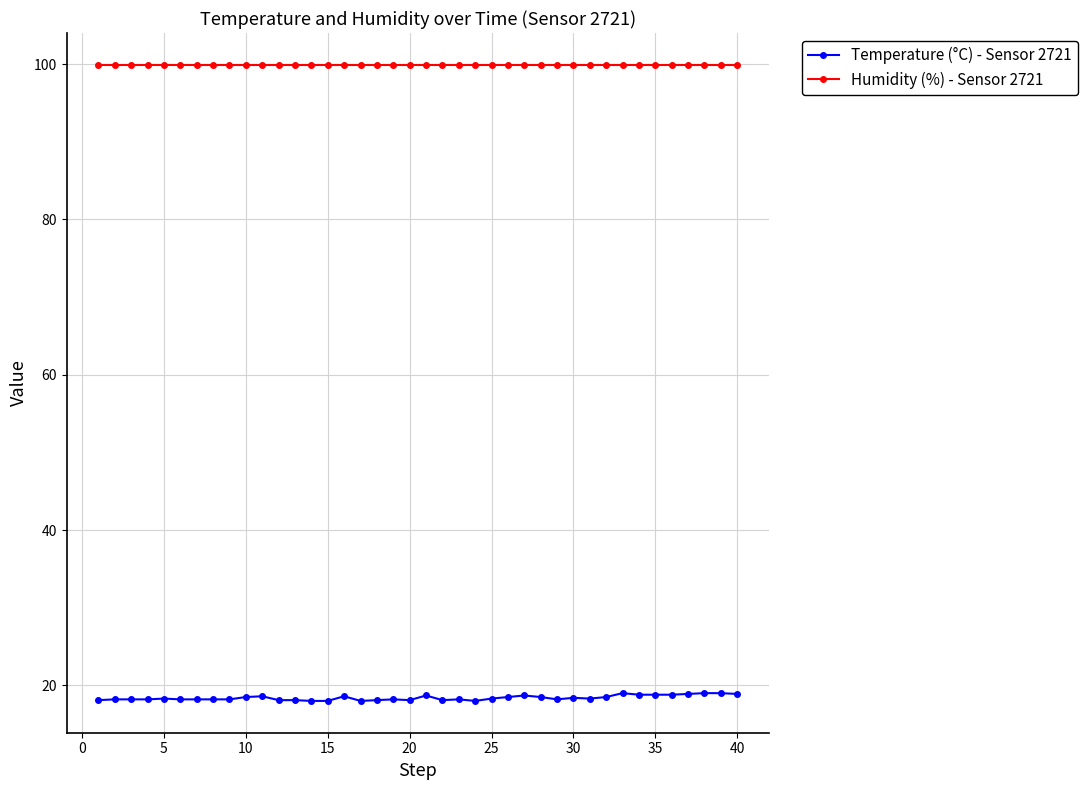

True or false: Humidity (%) - Sensor 2721 and Temperature (°C) - Sensor 2721 cross at least once.

False